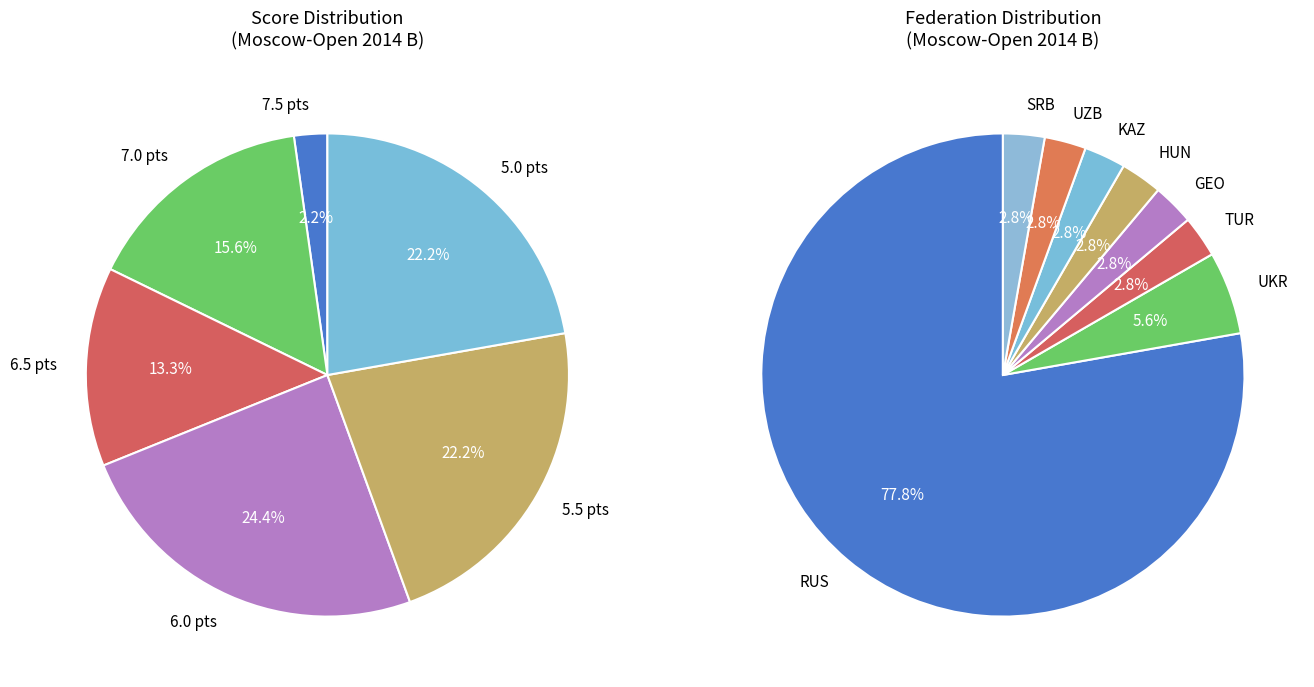

True or false: 6.5 accounts for 13% of the total.

True